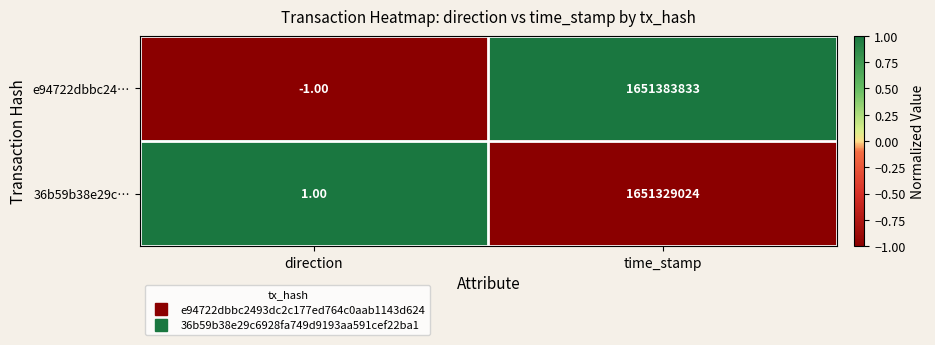

Which series has the largest total across all categories?

e94722dbbc24…